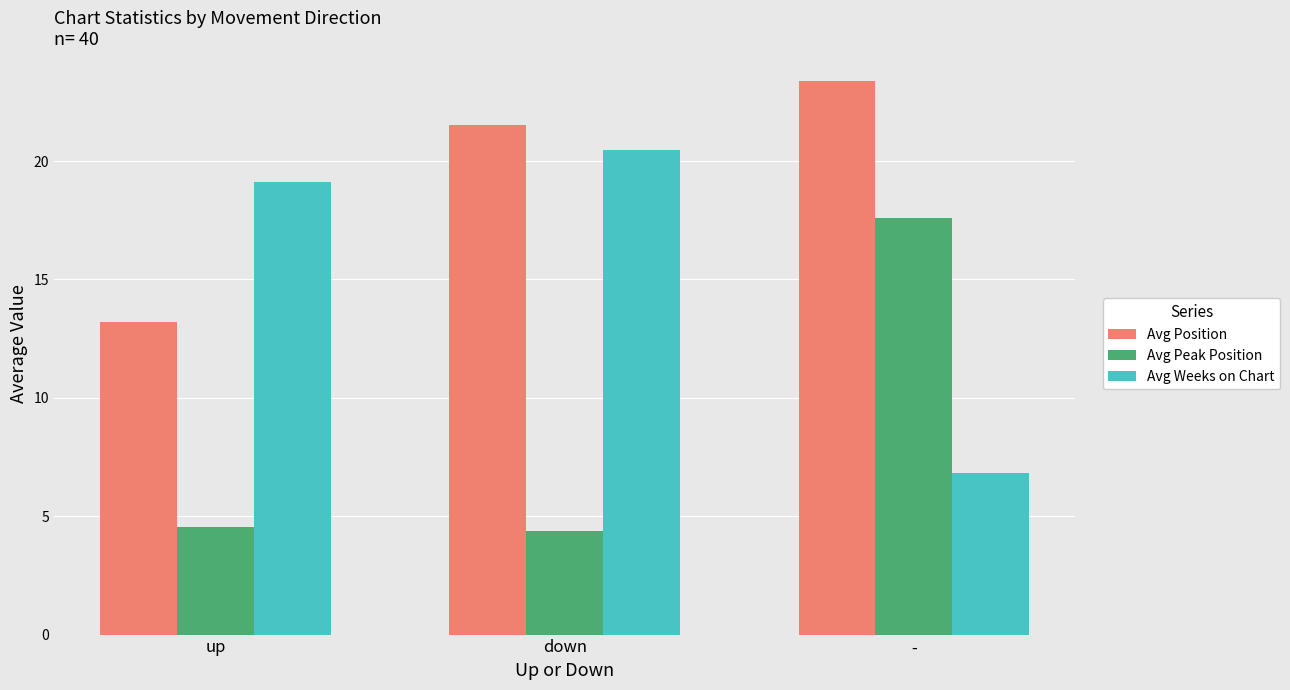

Rank the categories by Avg Position value from lowest to highest.

up, down, -